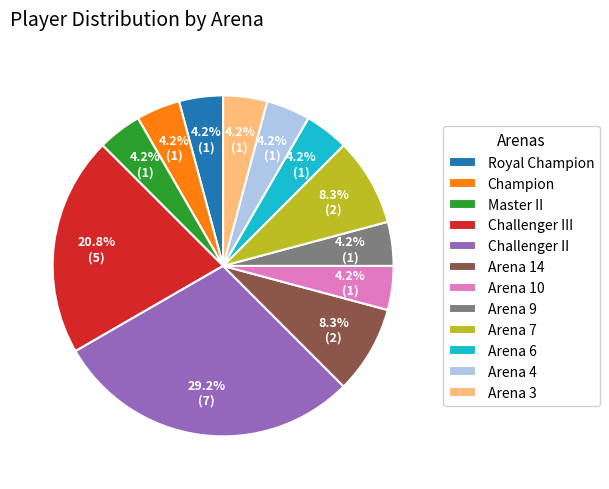

Is it true that Arena 9 is 17% of the pie?

False